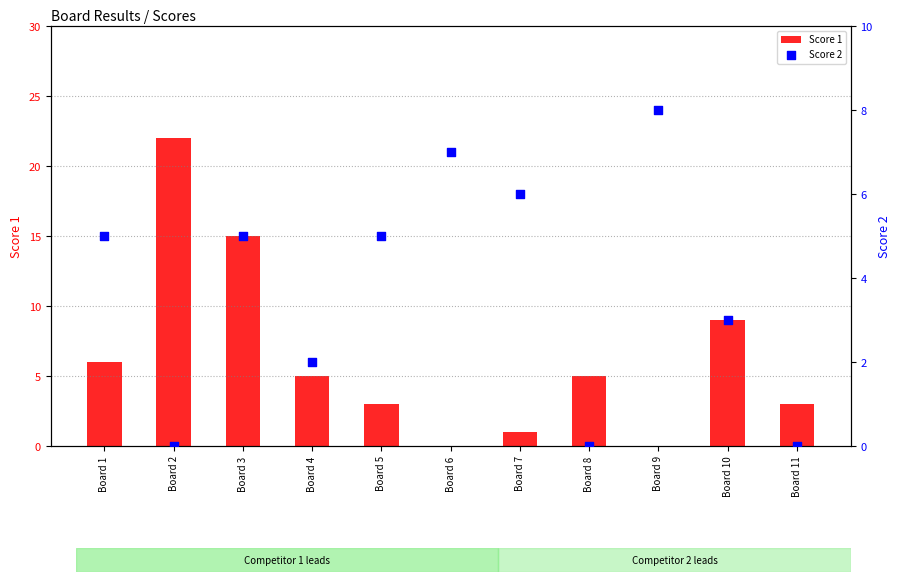

At which category is the sum across all series the highest?

Board 2